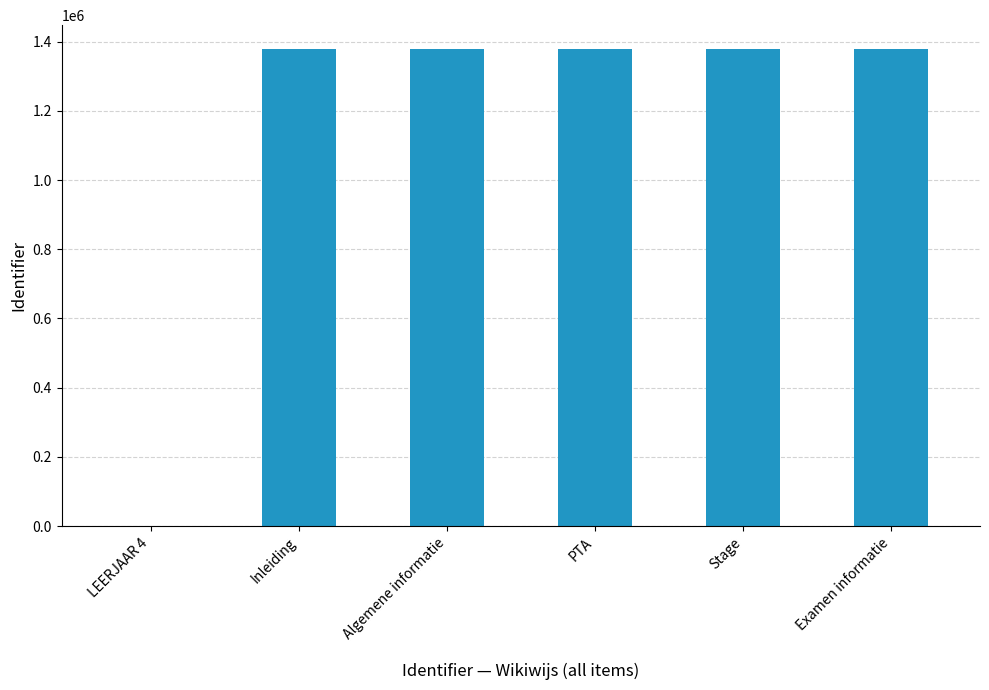

True or false: the data shows 2223765 at Algemene informatie.

False